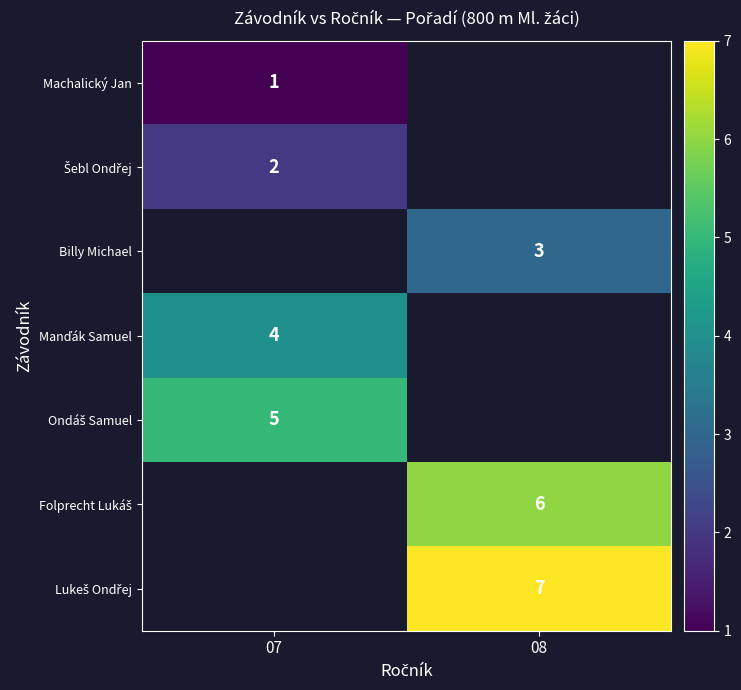

The Folprecht Lukáš series shows 7.9 at 08. True or false?

False